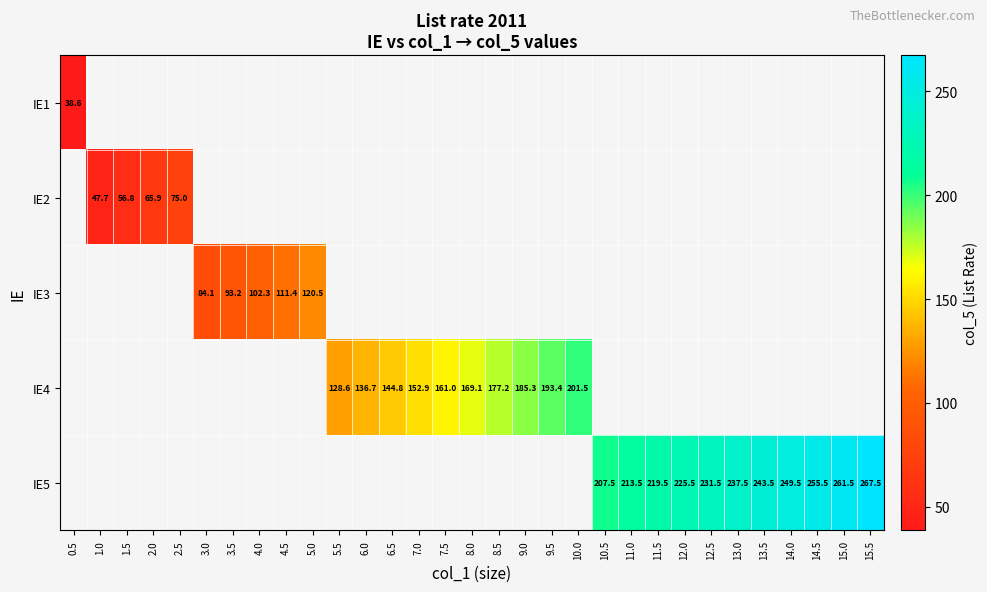

At which category does the chart reach its minimum across all series?

0.5